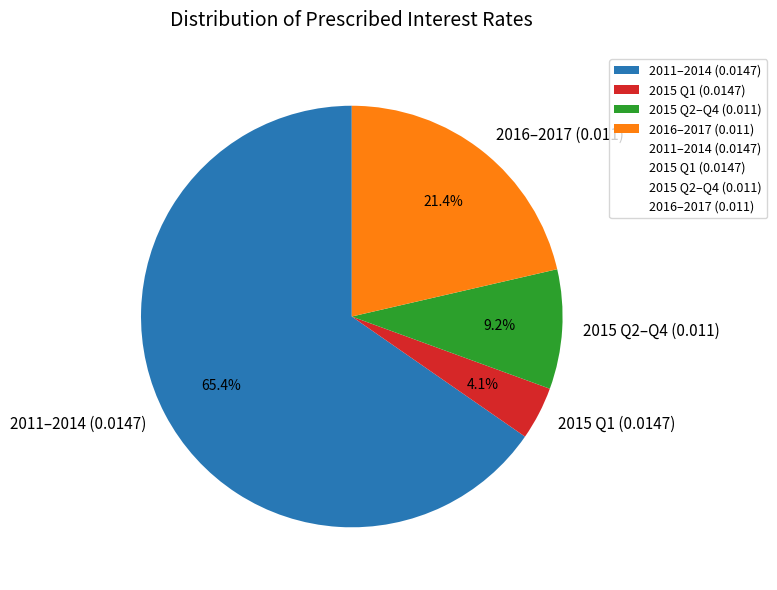

To the nearest percent, what is the difference between the largest and smallest slice percentages?

61%